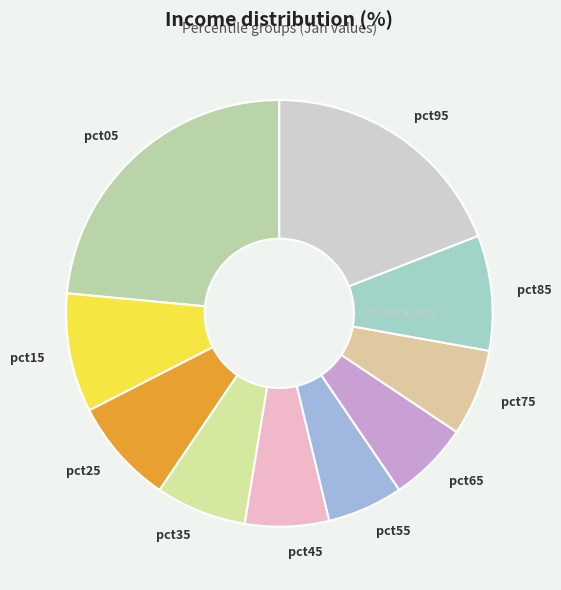

Does any single category account for the majority?

No